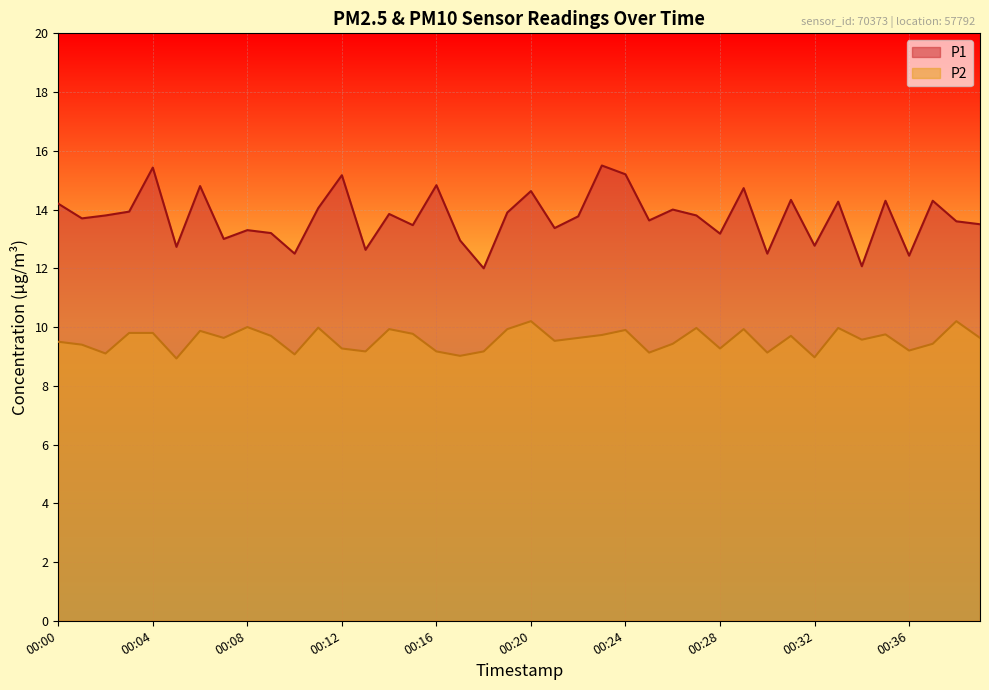

How many lines are shown in the chart?

2